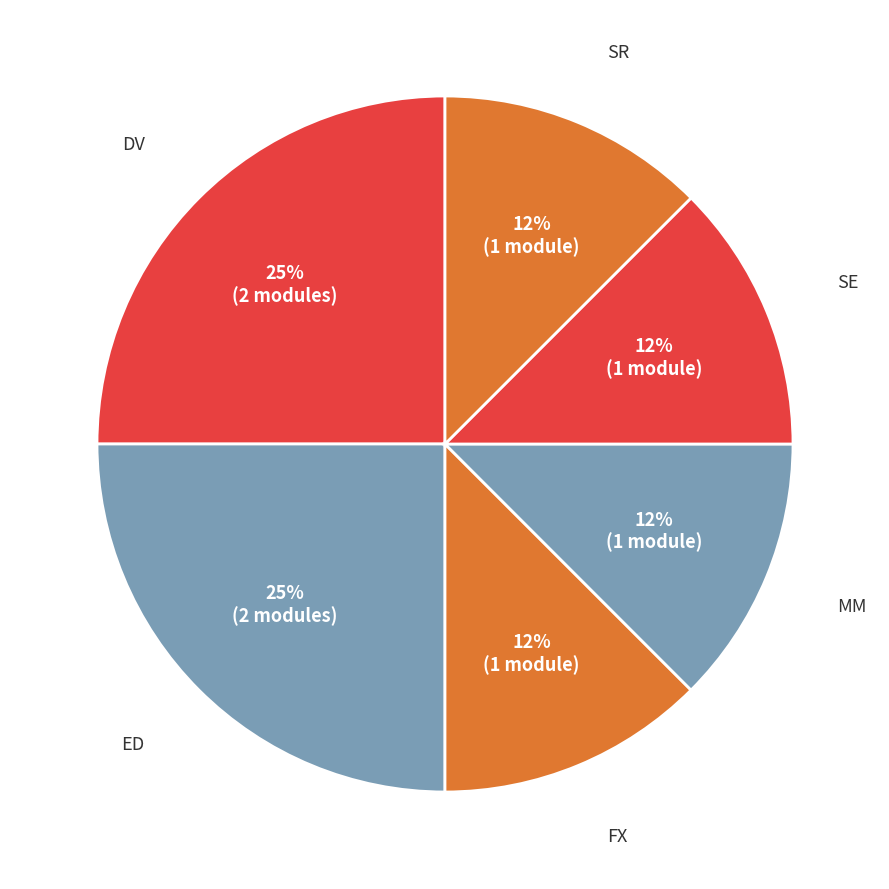

What is the largest slice in the pie chart?

DV